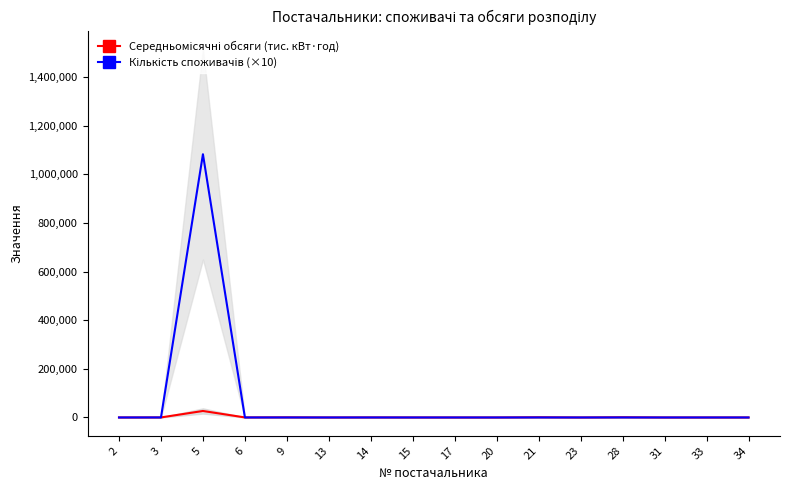

The value of Середньомісячні обсяги (тис. кВт·год) at 14 is 225.0. True or false?

True